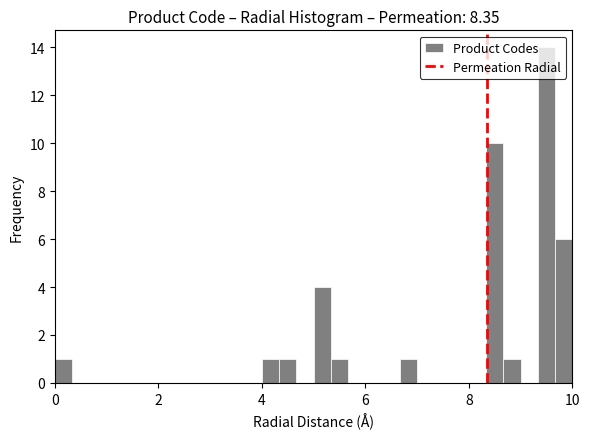

Read against the x-axis, roughly where is the centre of the tallest bar?

9.6